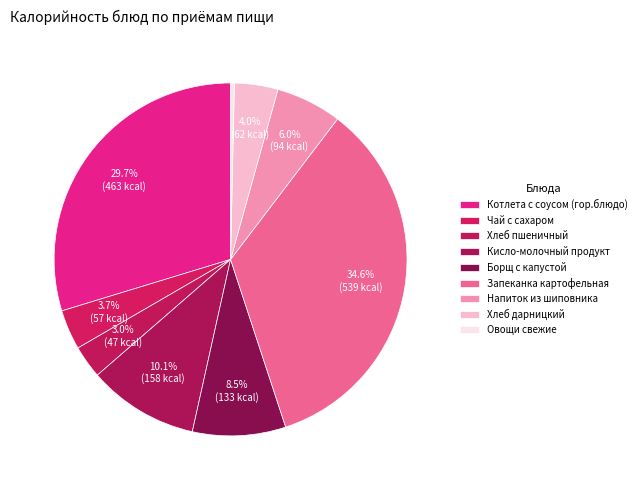

Which category has the smallest portion of the pie?

Овощи свежие